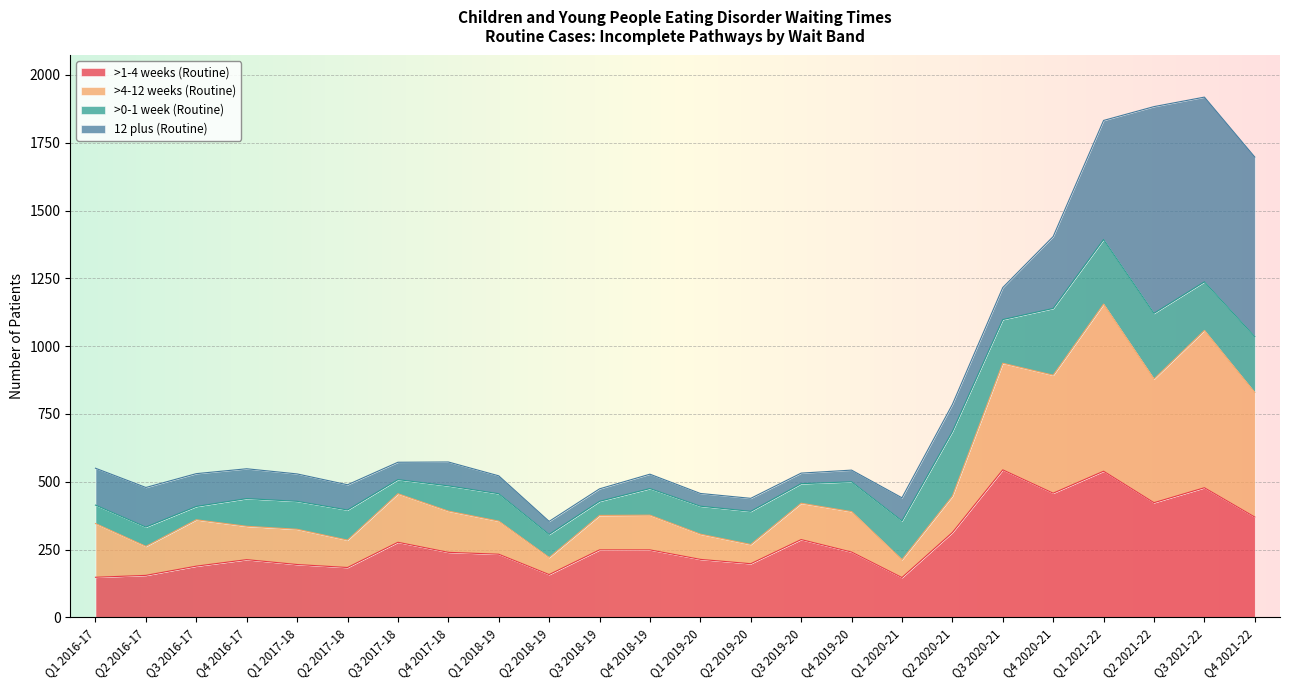

What is the maximum value for >1-4 weeks (Routine)?

544